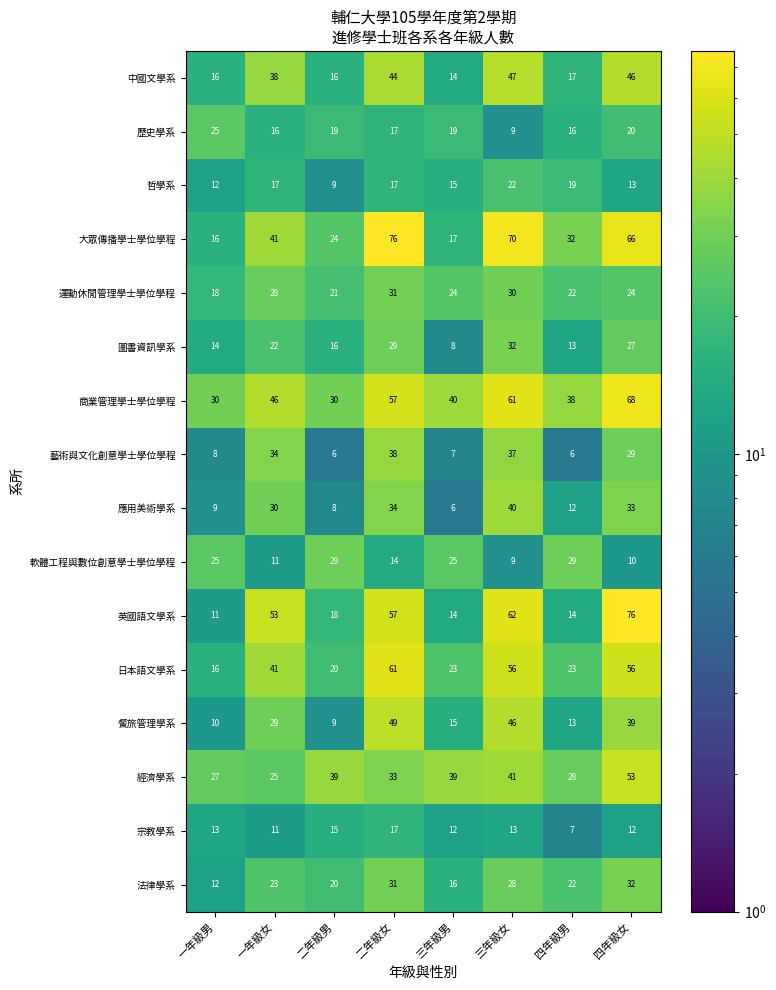

Which series has the widest spread of values?

英國語文學系